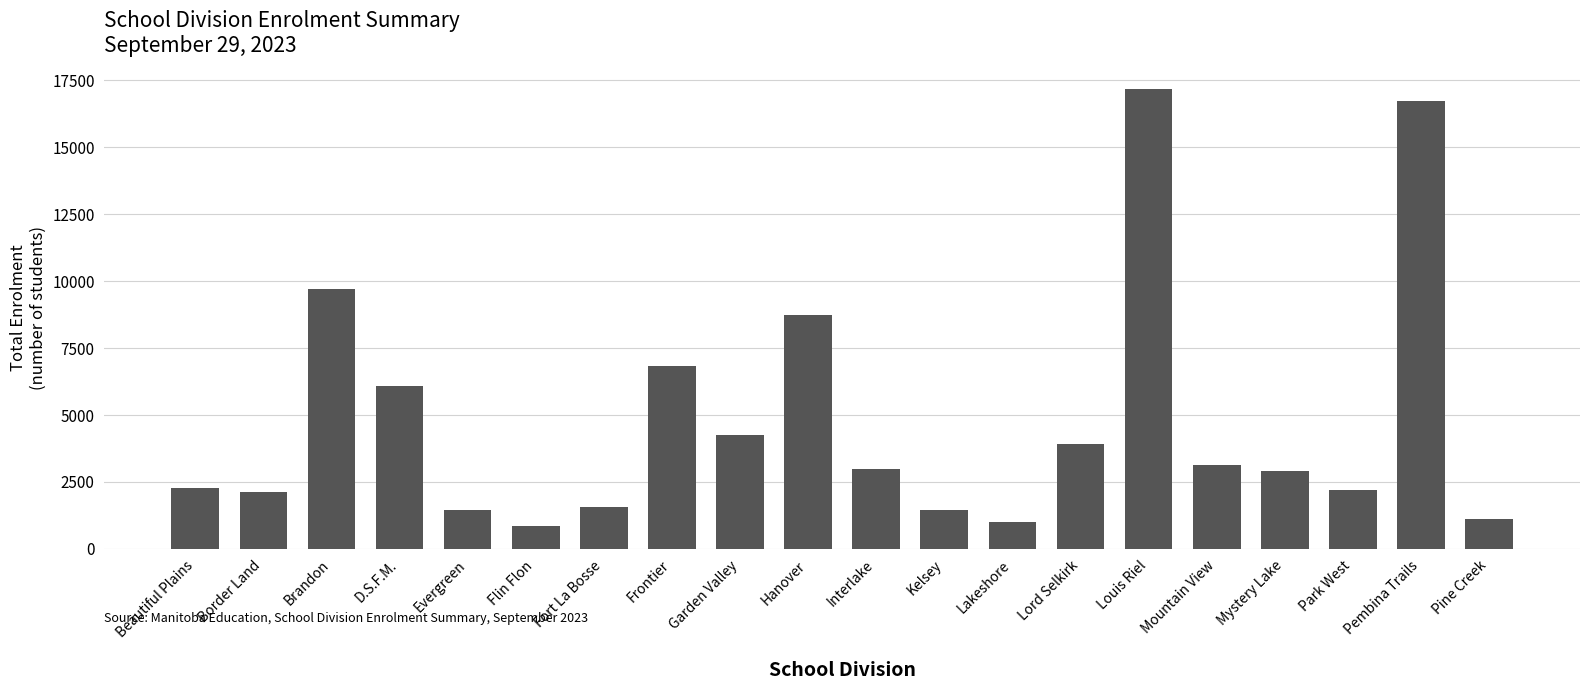

What is the minimum value shown in the chart?

850